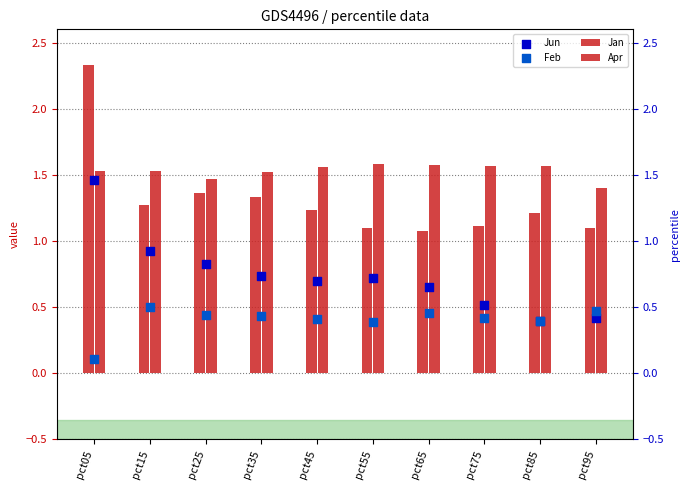

What is the total value across all series at pct75?

3.6